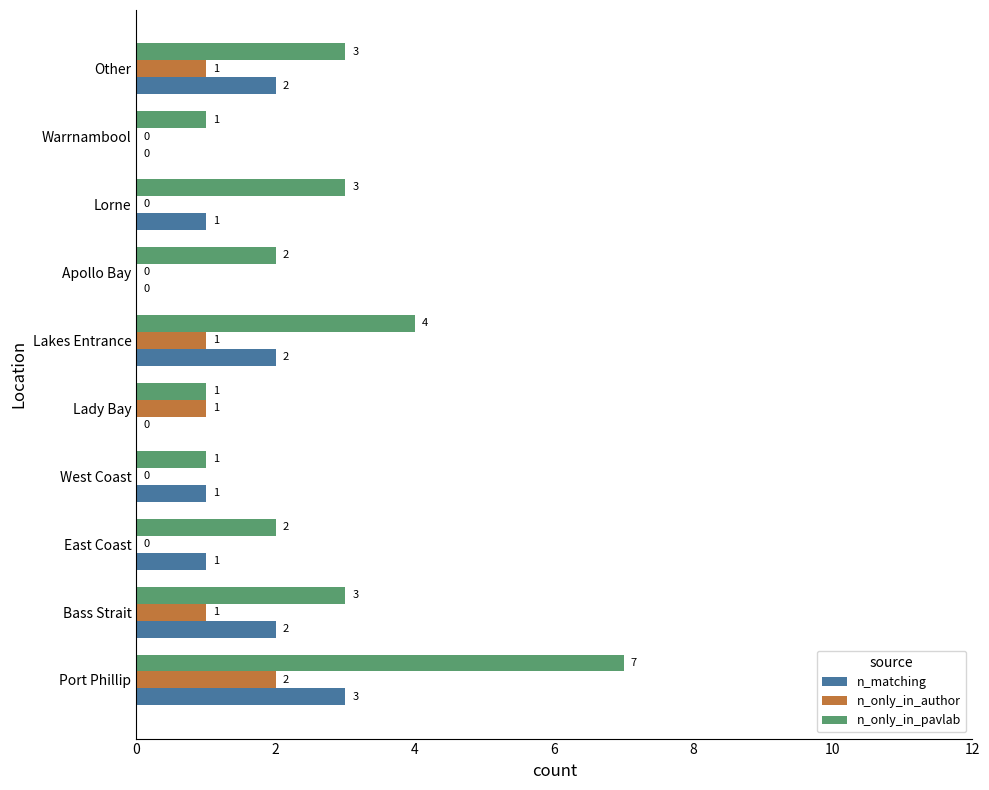

What is the greatest value displayed?

7